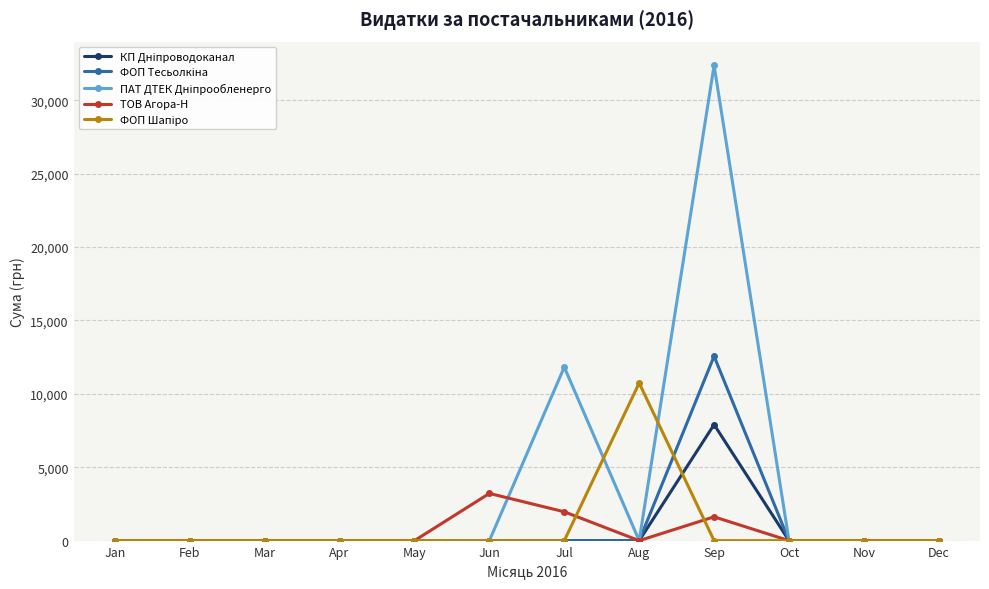

How many categories are shown in the chart?

12